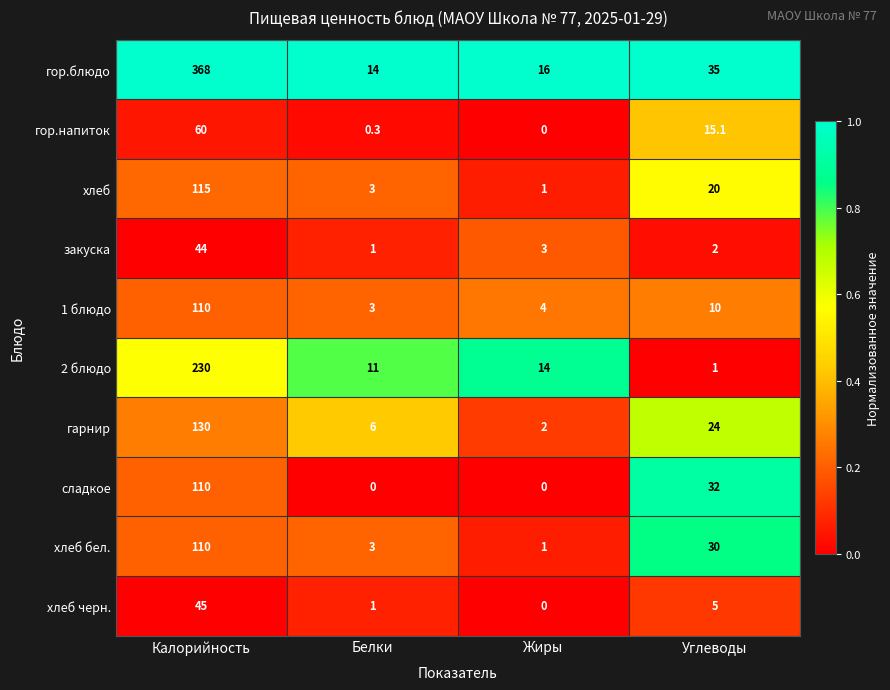

At which category is the sum across all series the highest?

Калорийность